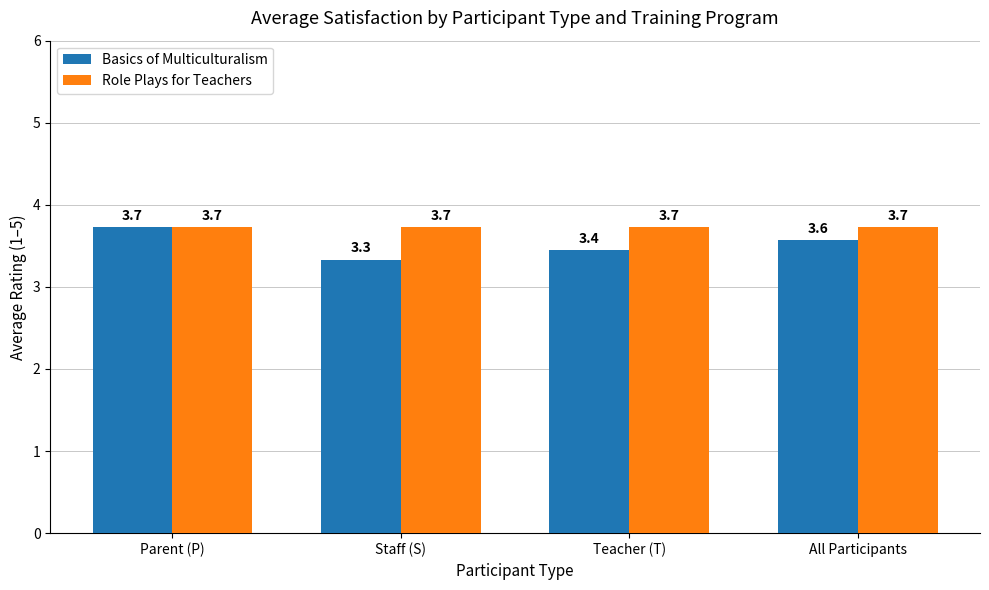

Read the Role Plays for Teachers value at Teacher (T).

3.7